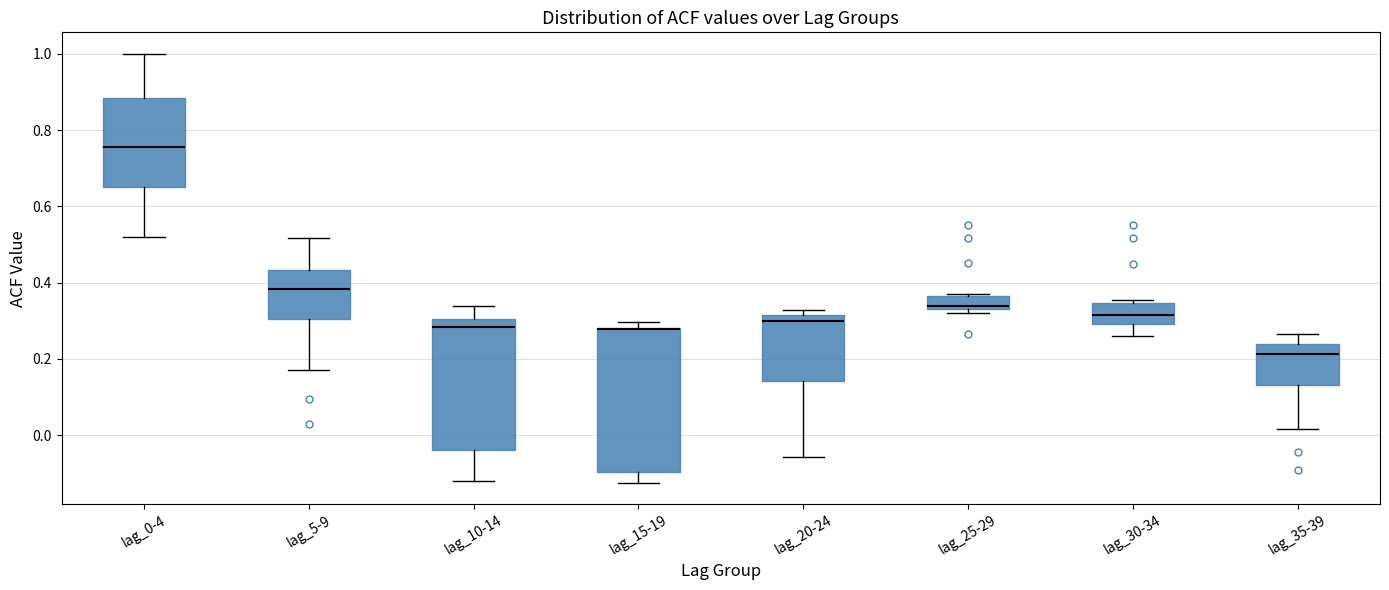

Reading left to right, transcribe this box plot: for each box, give where its median line is, the range the box spans, and where its two whiskers end, as read against the y-axis. The values are not printed on the chart, so give them approximately, as read against the axis.

lag_0-4: median 0.76, box 0.66 to 0.88, whiskers 0.52 to 1.00
lag_5-9: median 0.38, box 0.30 to 0.44, whiskers 0.18 to 0.52
lag_10-14: median 0.28, box -0.04 to 0.30, whiskers -0.12 to 0.34
lag_15-19: median 0.28 (drawn on the box's upper edge), box -0.10 to 0.28, whiskers -0.12 to 0.30
lag_20-24: median 0.30, box 0.14 to 0.32, whiskers -0.06 to 0.32 (just above the box's upper edge)
lag_25-29: median 0.34 (just above the box's lower edge), box 0.34 to 0.36, whiskers 0.32 to 0.38
lag_30-34: median 0.32, box 0.30 to 0.34, whiskers 0.26 to 0.36
lag_35-39: median 0.22, box 0.14 to 0.24, whiskers 0.02 to 0.26